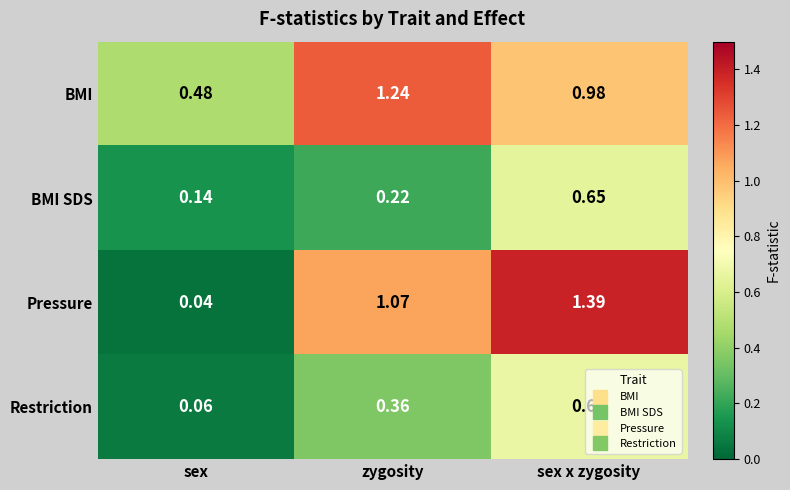

Where is BMI nearest to the value 0?

sex